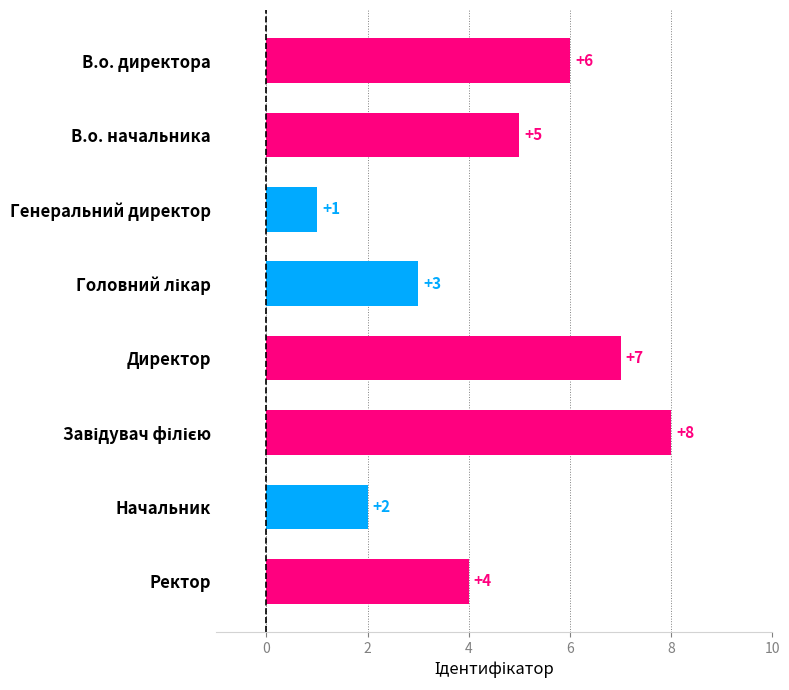

Which category has the lowest value across all series?

Генеральний директор